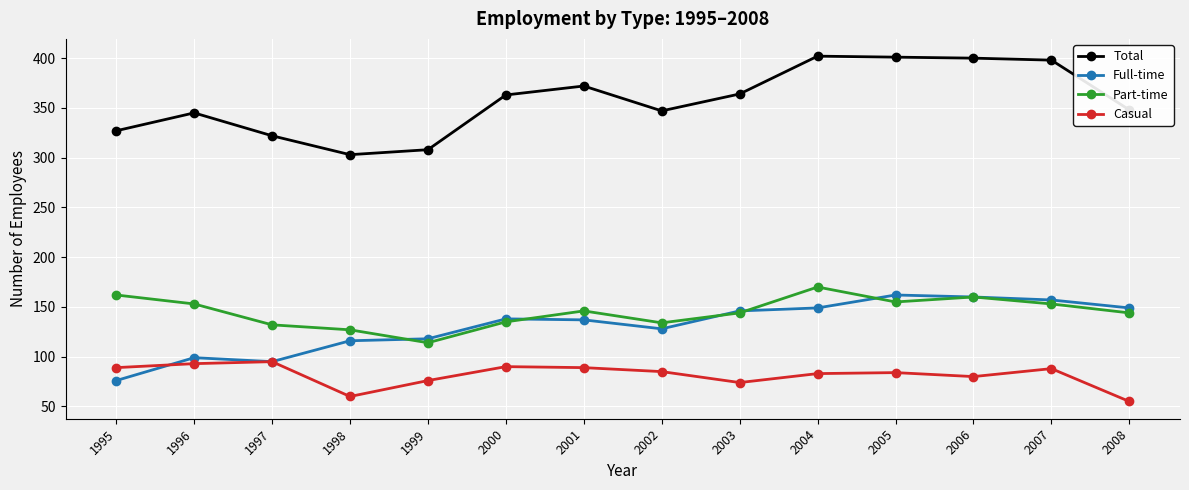

Which category has the lowest value in the Full-time series?

1995